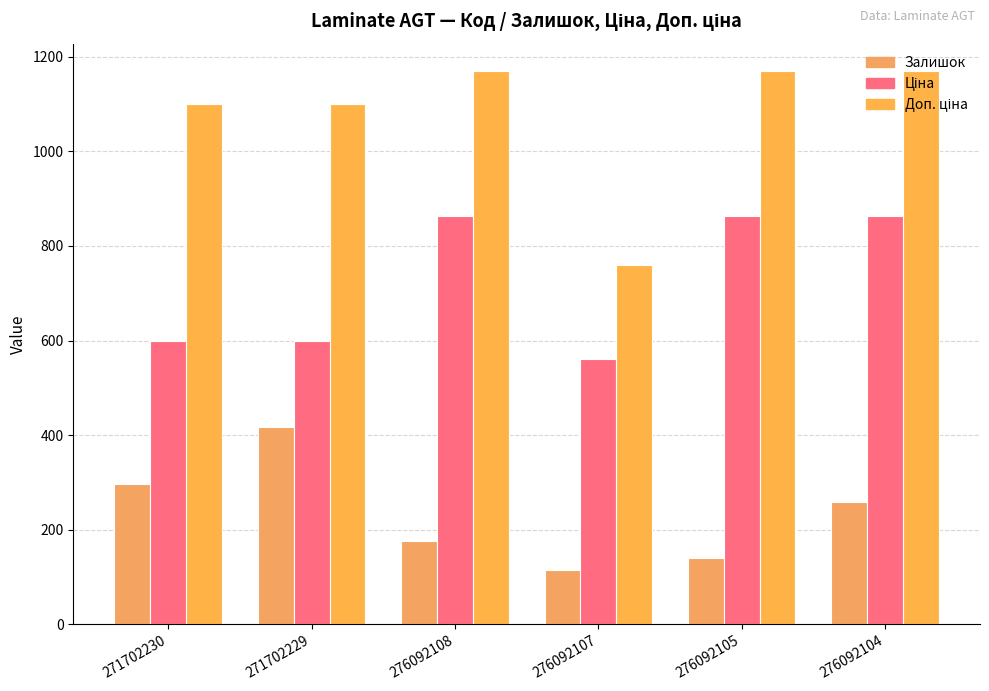

The Доп. ціна series shows 760.0 at 276092107. True or false?

True